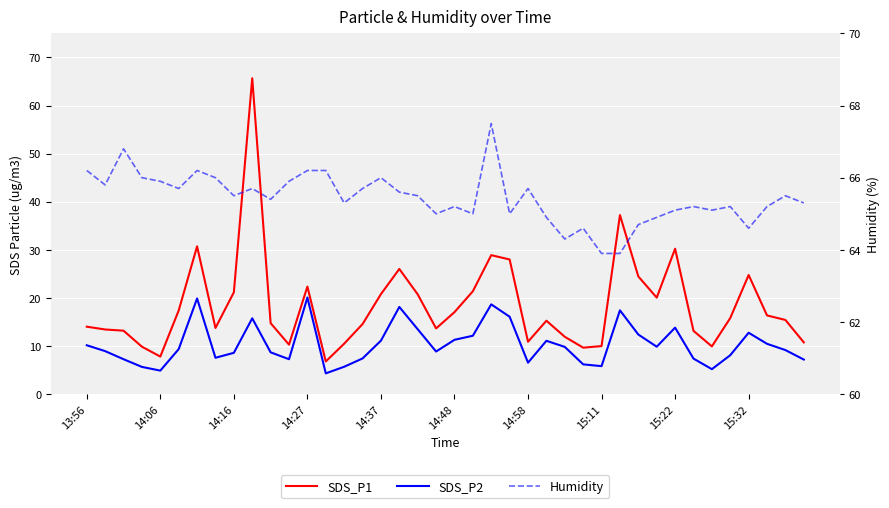

At how many categories does at least one series exceed 25?

40